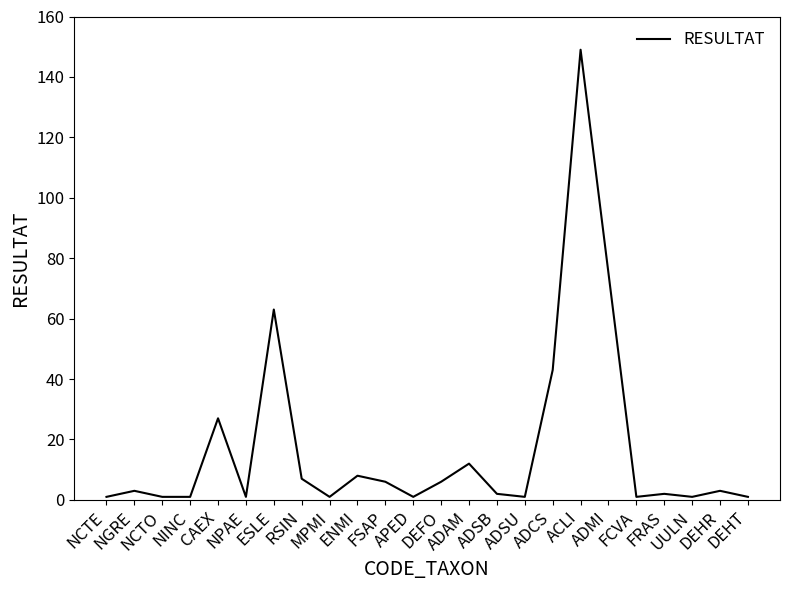

Reading right to left, list all the values displayed in this chart.

DEHT=1	DEHR=3	UULN=1	FRAS=2	FCVA=1	ADMI=75	ACLI=149	ADCS=43	ADSU=1	ADSB=2	ADAM=12	DEFO=6	APED=1	FSAP=6	ENMI=8	MPMI=1	RSIN=7	ESLE=63	NPAE=1	CAEX=27	NINC=1	NCTO=1	NGRE=3	NCTE=1